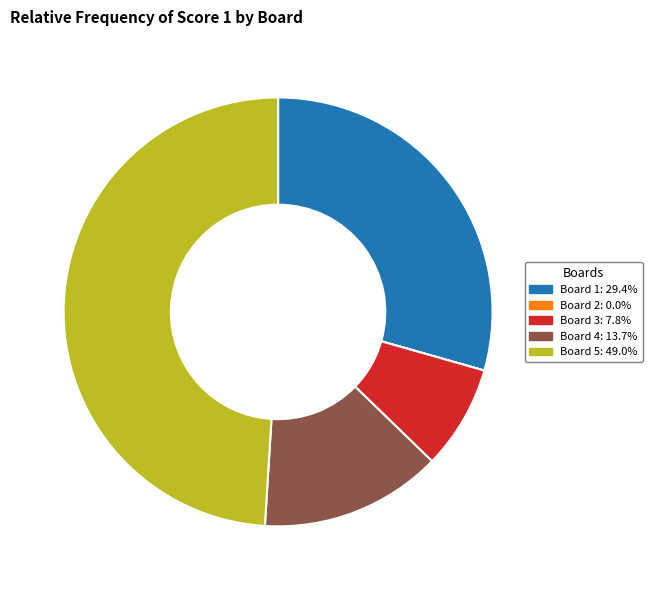

What is the ratio of the value at Board 1: 29.4% to the value at Board 4: 13.7%?

2.1